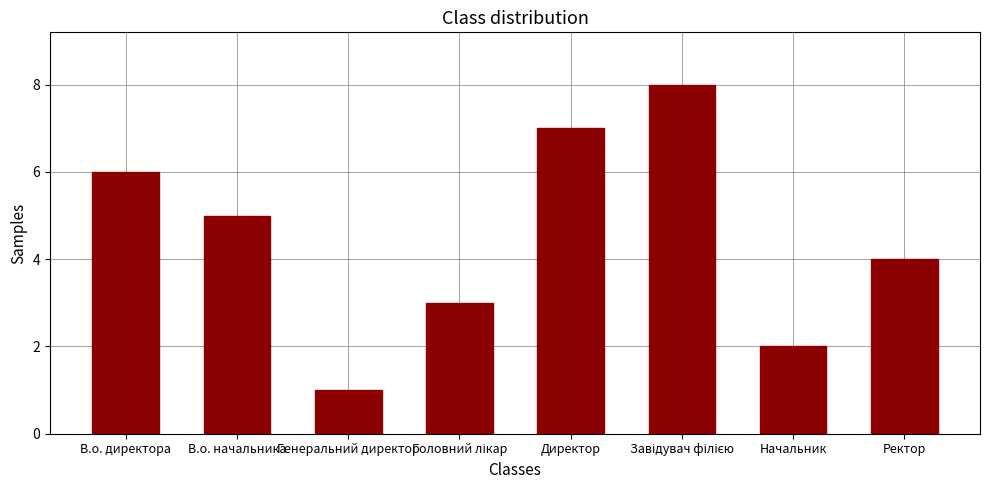

How many values are between 3 and 7?

5